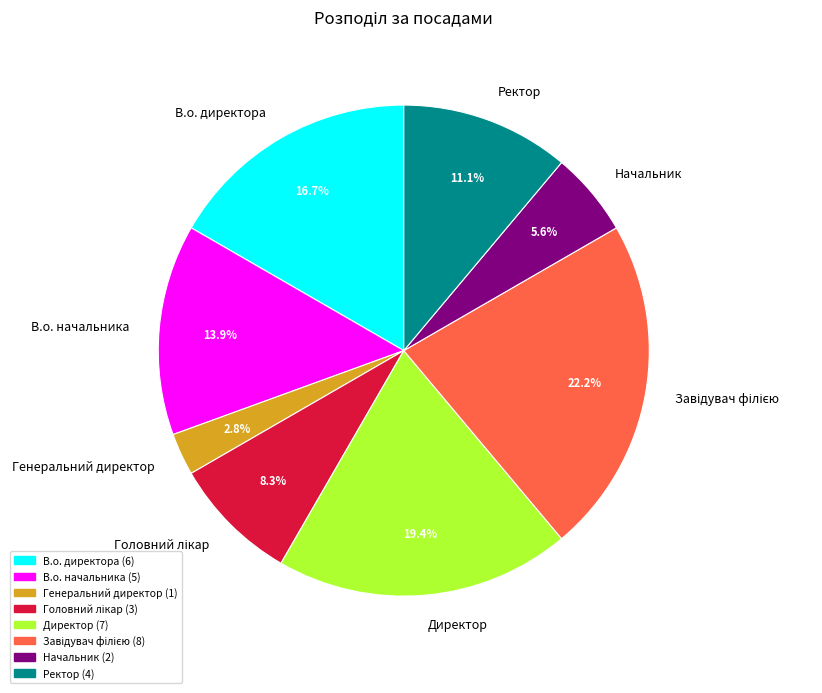

To the nearest percent, what is the average slice percentage?

12%